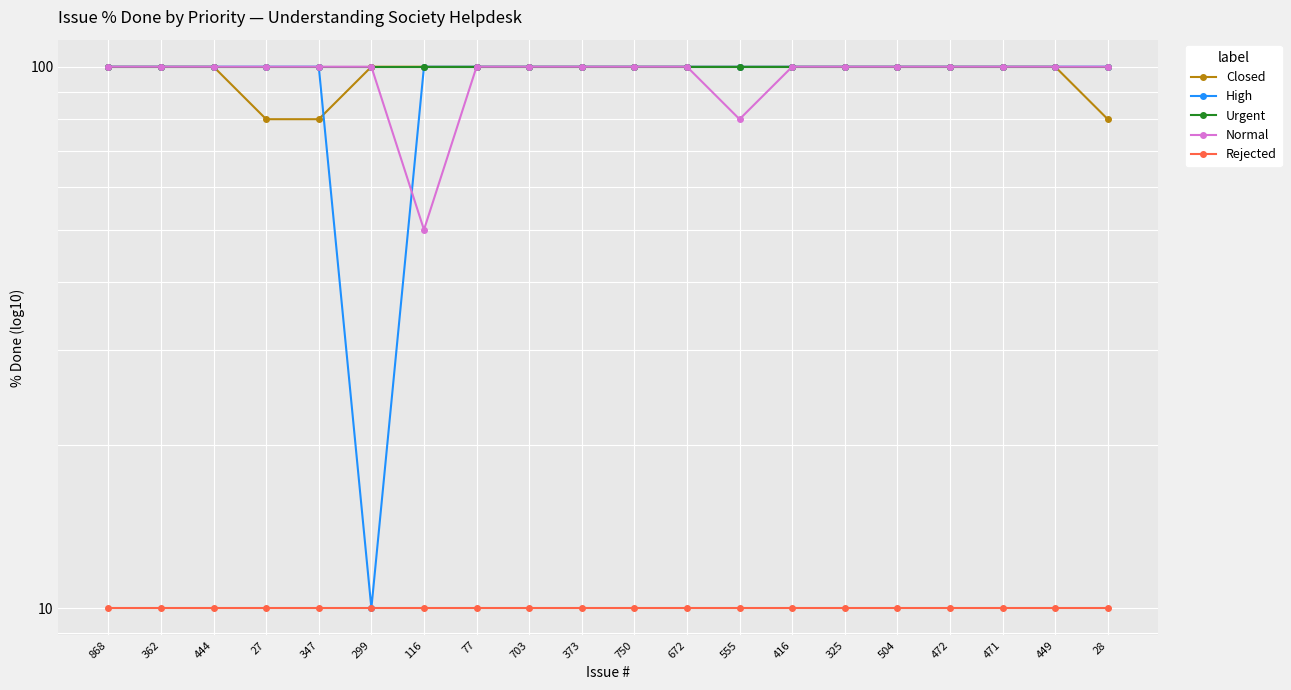

Reading left to right, extract all data points from this chart.

Closed: 100	100	100	80	80	100	100	100	100	100	100	100	100	100	100	100	100	100	100	80
High: 100	100	100	100	100	10	100	100	100	100	100	100	100	100	100	100	100	100	100	100
Urgent: 100	100	100	100	100	100	100	100	100	100	100	100	100	100	100	100	100	100	100	100
Normal: 100	100	100	100	100	100	50	100	100	100	100	100	80	100	100	100	100	100	100	100
Rejected: 10	10	10	10	10	10	10	10	10	10	10	10	10	10	10	10	10	10	10	10